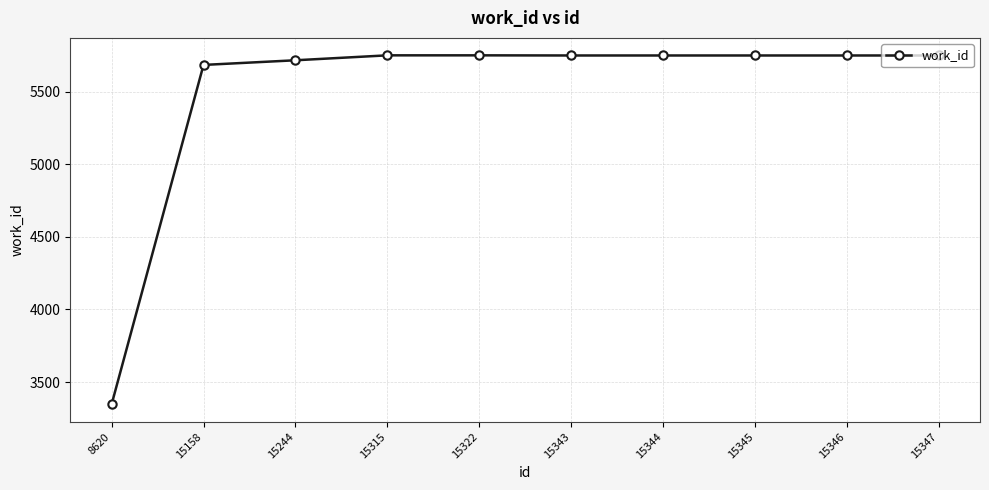

Which label corresponds to the smallest value in the chart?

8620